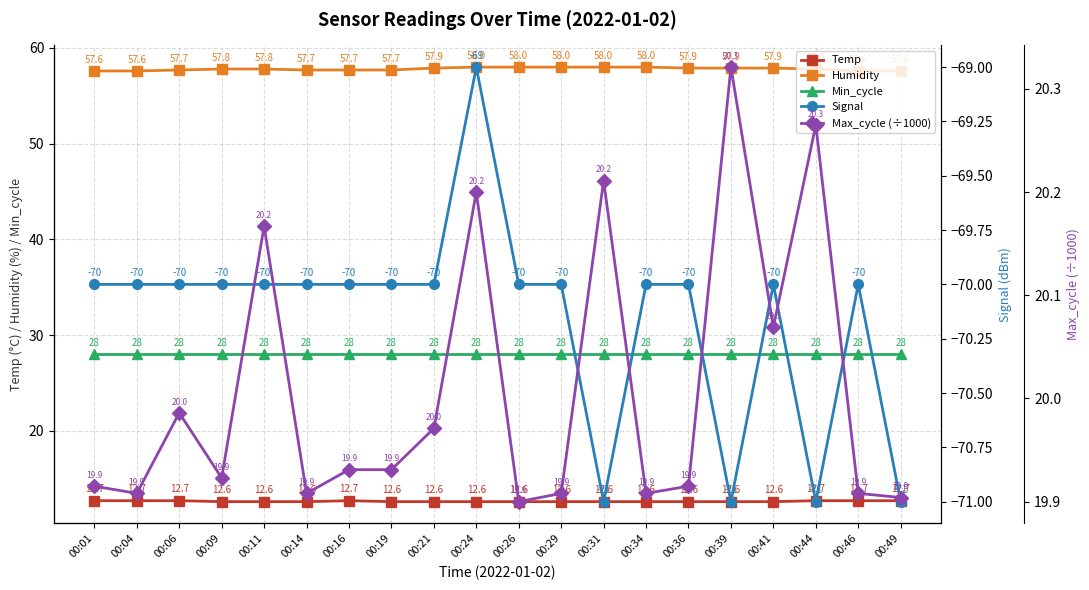

What is the minimum value shown in the chart?

-71.0